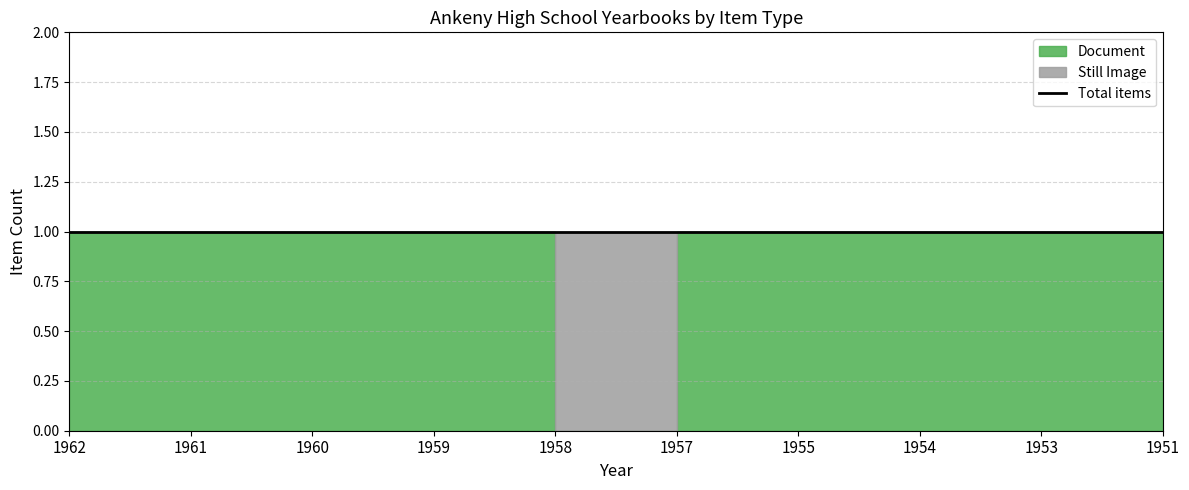

Reading right to left, what are all the values shown in this chart?

Document: 1	1	1	1	1	0	1	1	1	1
Still Image: 0	0	0	0	0	1	0	0	0	0